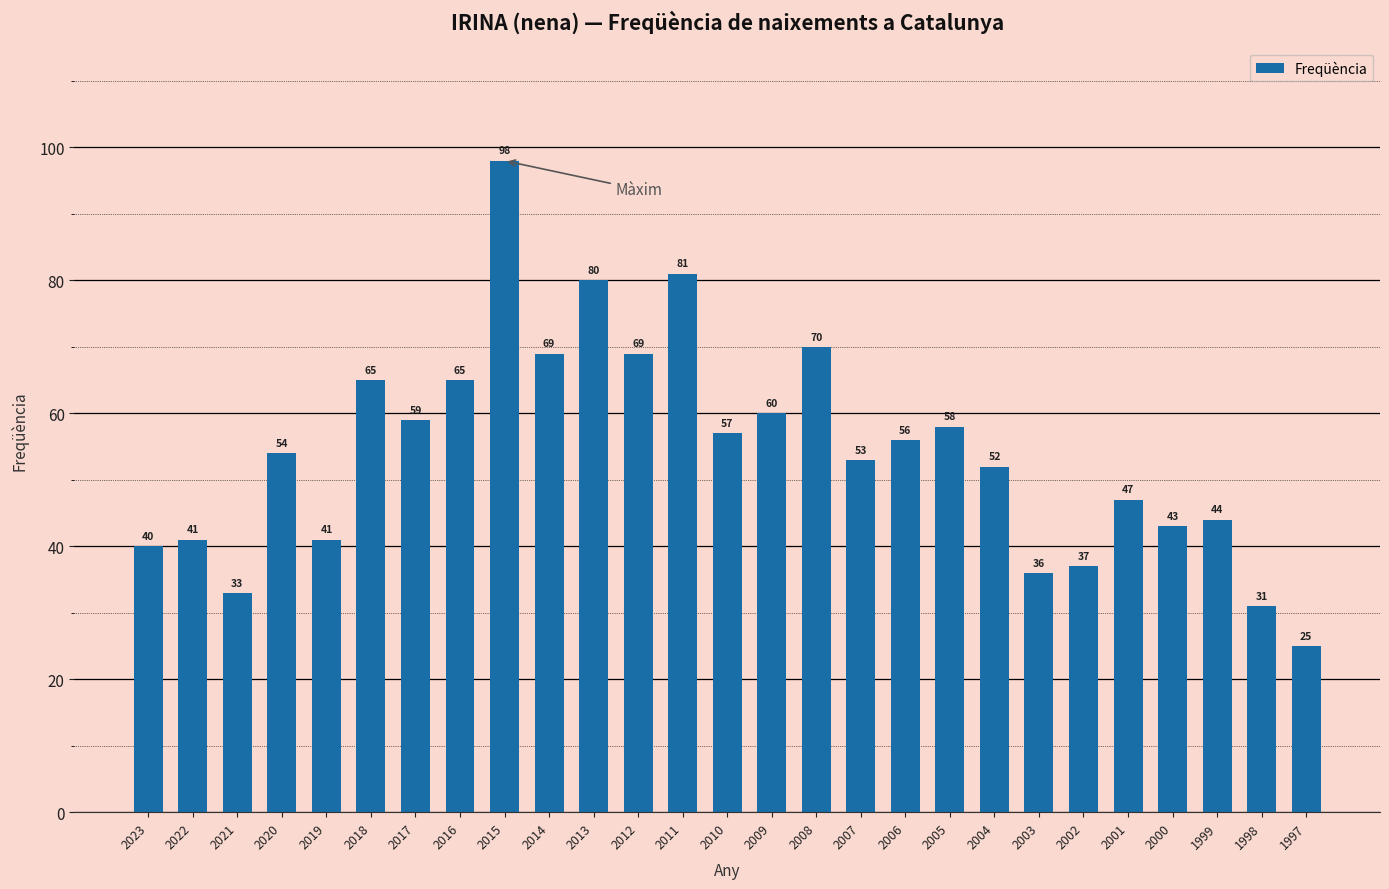

What is the change in value from 2014 to 2011?

+12